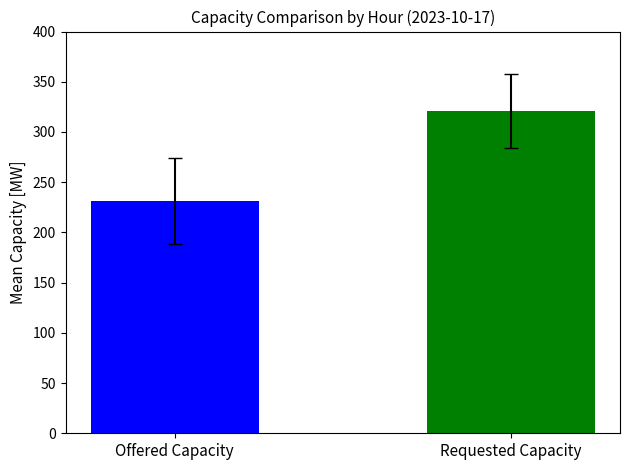

What is the maximum value shown in the chart?

321.0